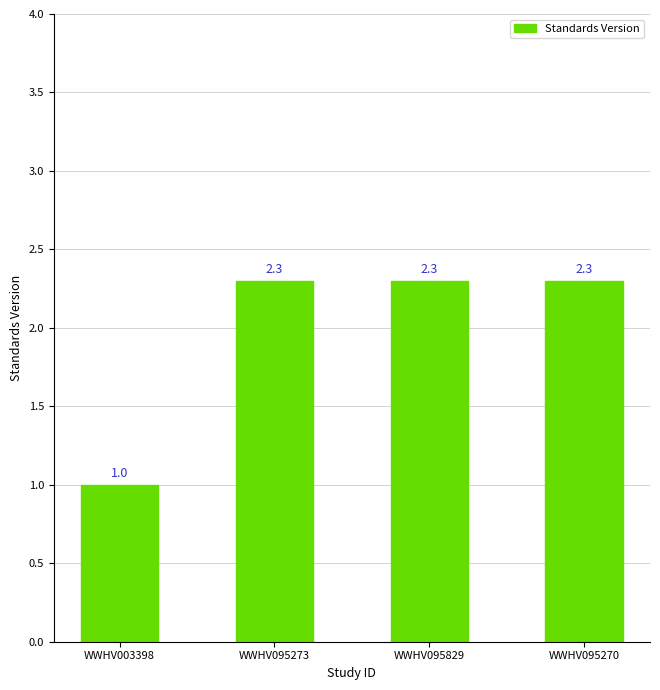

True or false: the data shows 3.6 at WWHV095270.

False